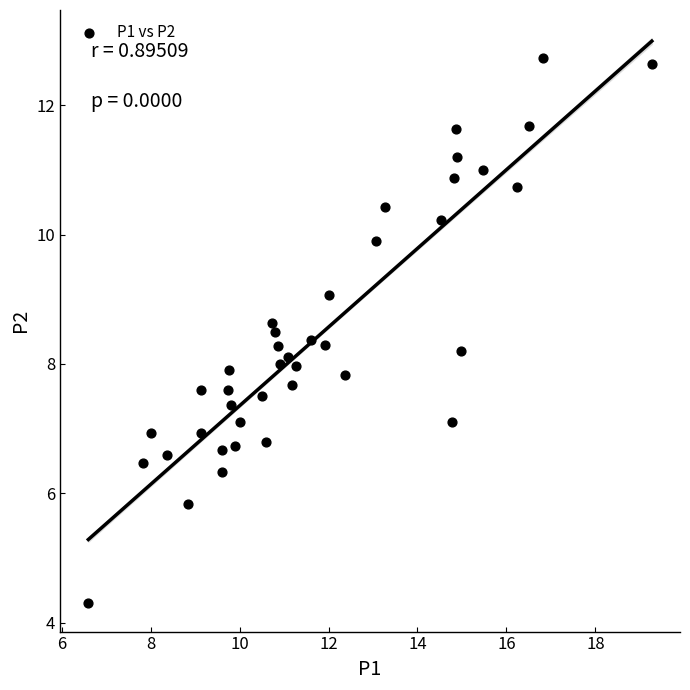

What is the range of X values (max minus min)?

12.7